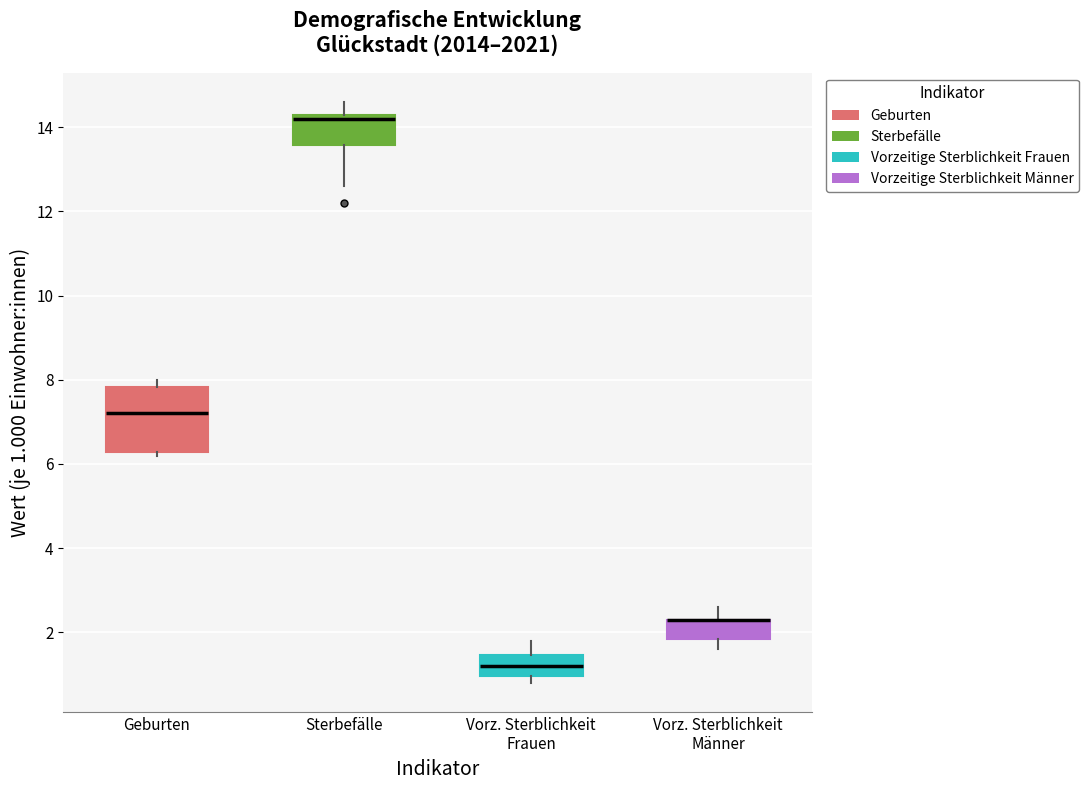

Reading left to right, transcribe this box plot: for each box, give where its median line is, the range the box spans, and where its two whiskers end, as read against the y-axis. The values are not printed on the chart, so give them approximately, as read against the axis.

Geburten: median 7.2, box 6.2 to 7.8, whiskers 6.2 (just below the box's lower edge) to 8.0
Sterbefälle: median 14.2 (just below the box's upper edge), box 13.6 to 14.2, whiskers 12.6 to 14.6
Vorz. Sterblichkeit Frauen: median 1.2, box 1.0 to 1.4, whiskers 0.8 to 1.8
Vorz. Sterblichkeit Männer: median 2.4 (drawn on the box's upper edge), box 1.8 to 2.4, whiskers 1.6 to 2.6